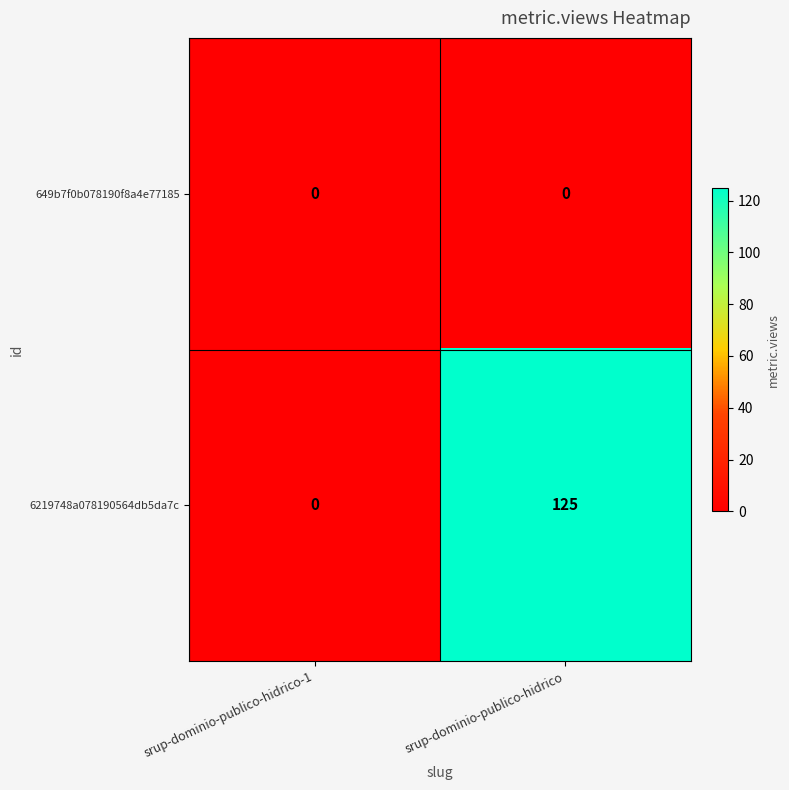

At srup-dominio-publico-hidrico, list the series in order from largest to smallest.

6219748a078190564db5da7c, 649b7f0b078190f8a4e77185